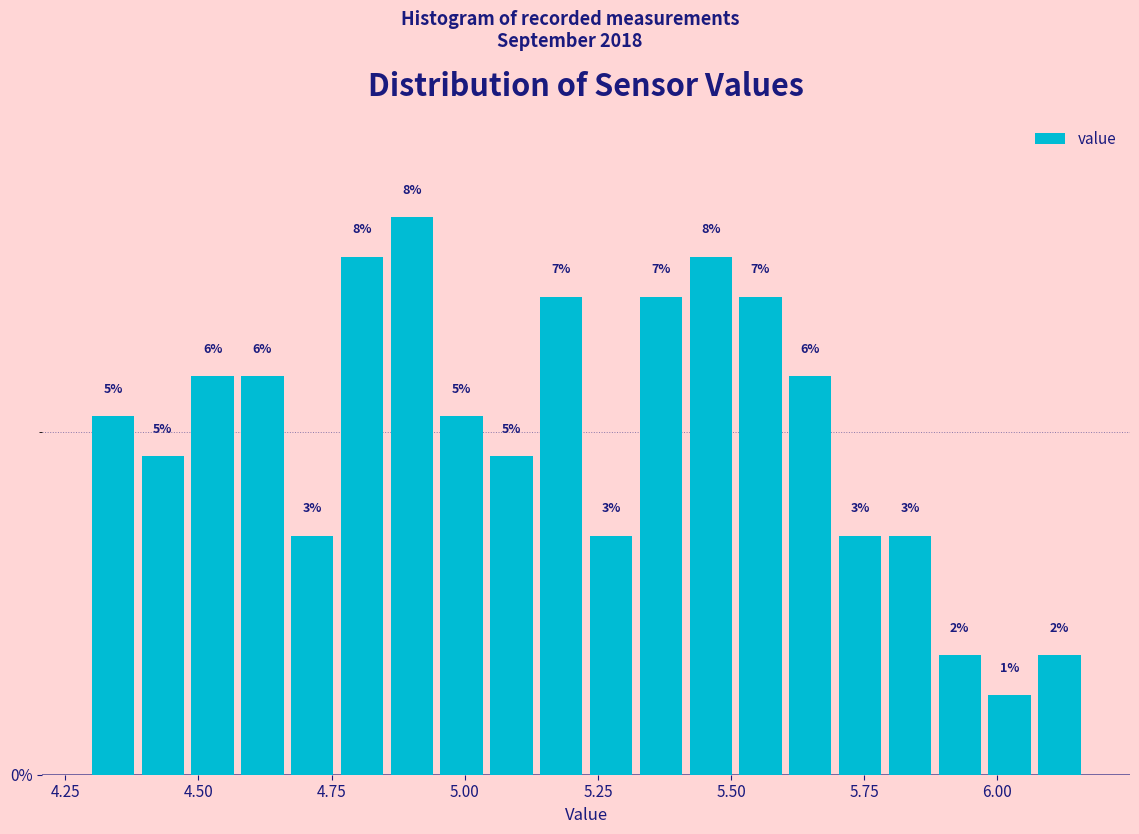

Around what value on the x-axis is the tallest bar? Give the approximate position of its centre, as read against the axis.

4.90